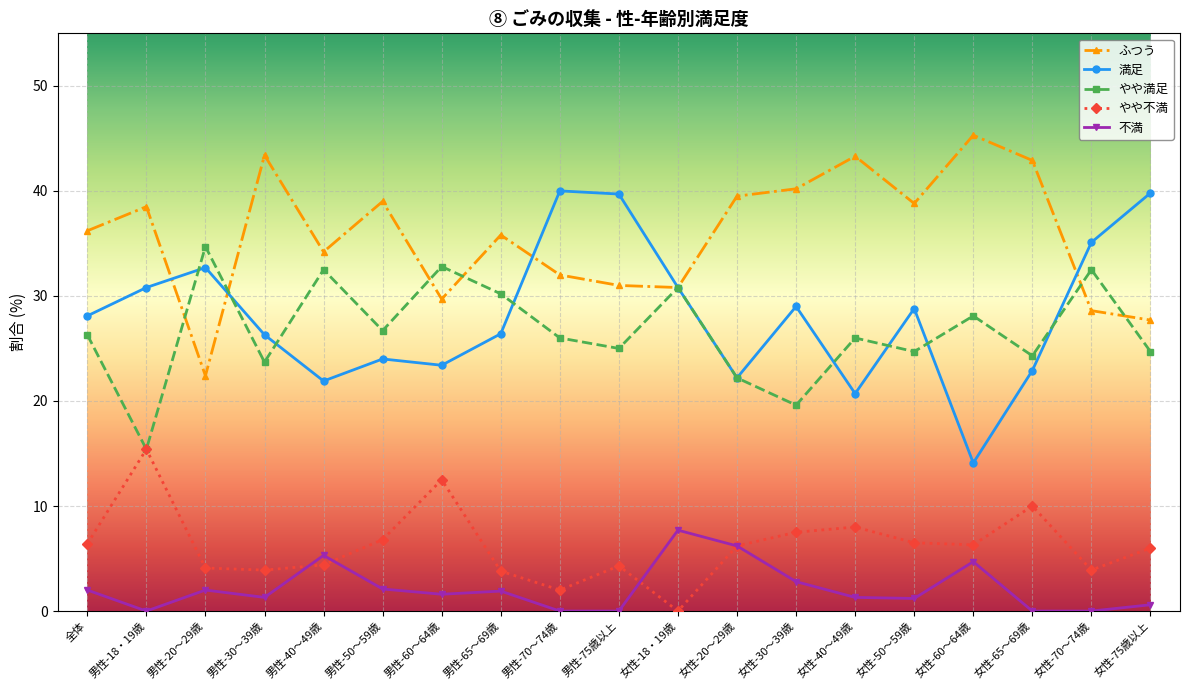

What is the difference between the highest and lowest values at 男性-18・19歳?

38.5